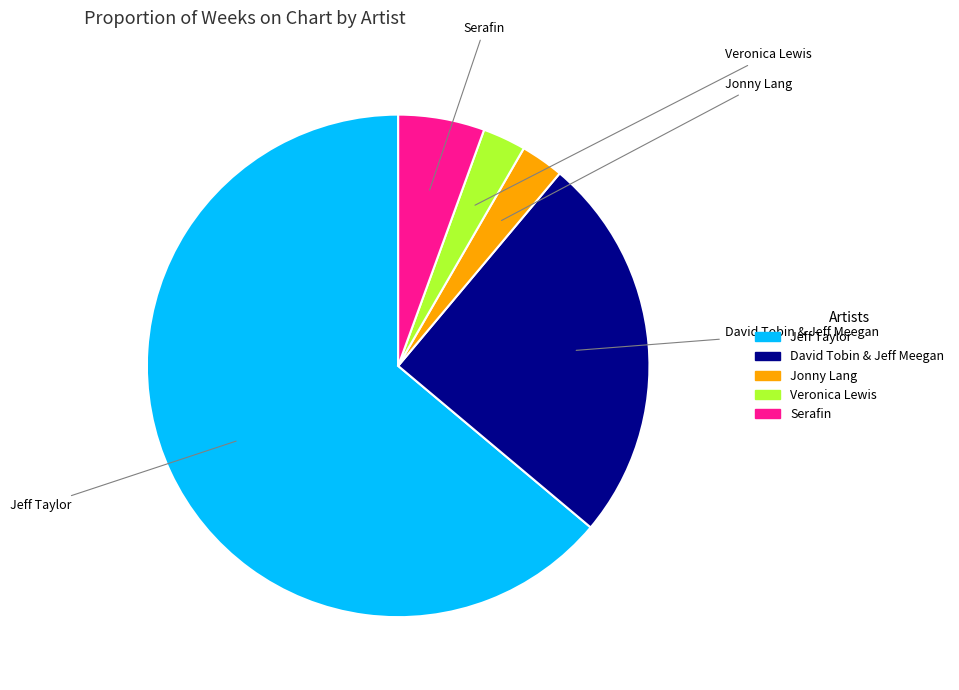

How many slices are in this pie chart?

5